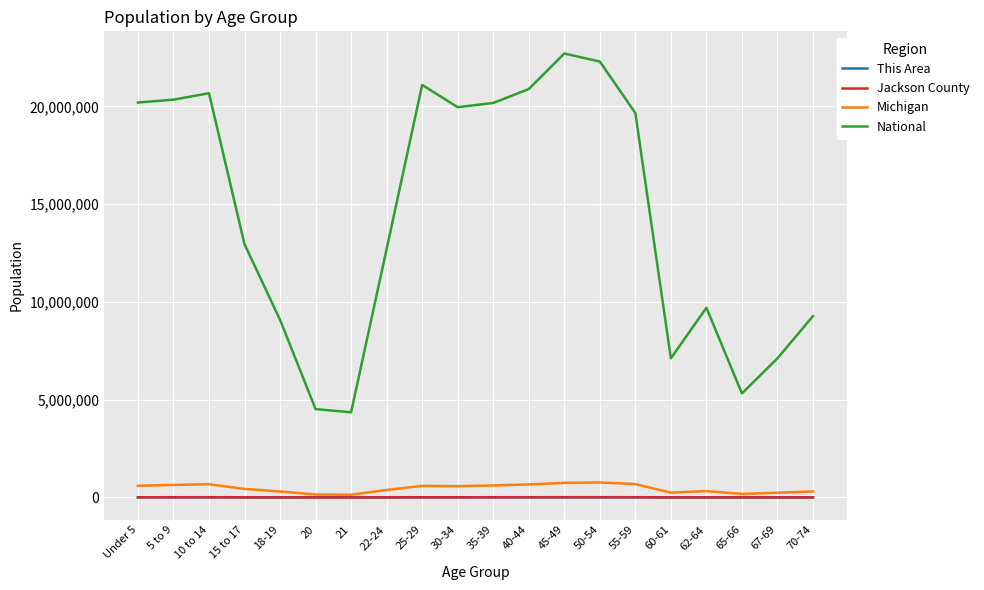

What is the sum of all Jackson County values?

149491